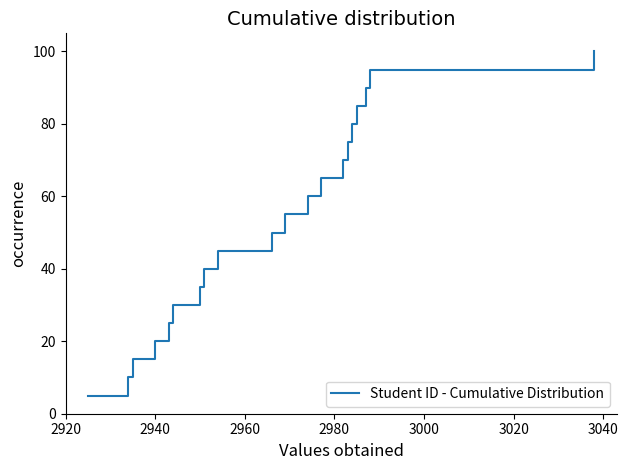

How many values exceed 55?

10